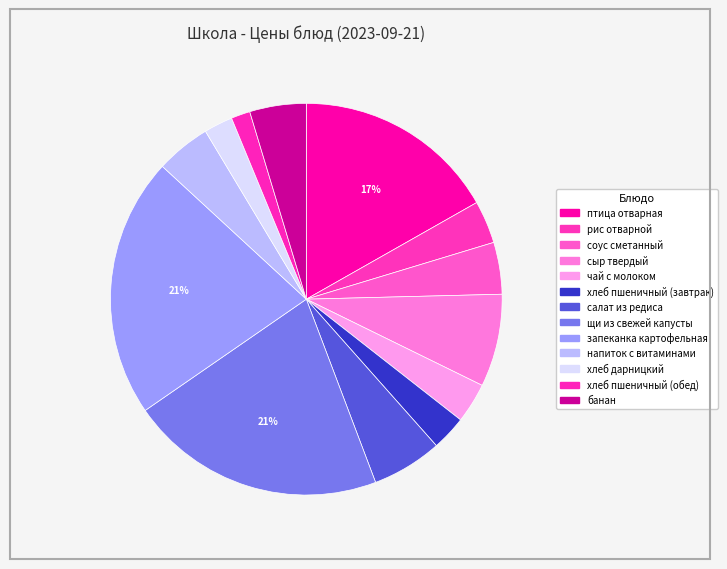

What percentage is the чай с молоком slice, to the nearest percent?

3%